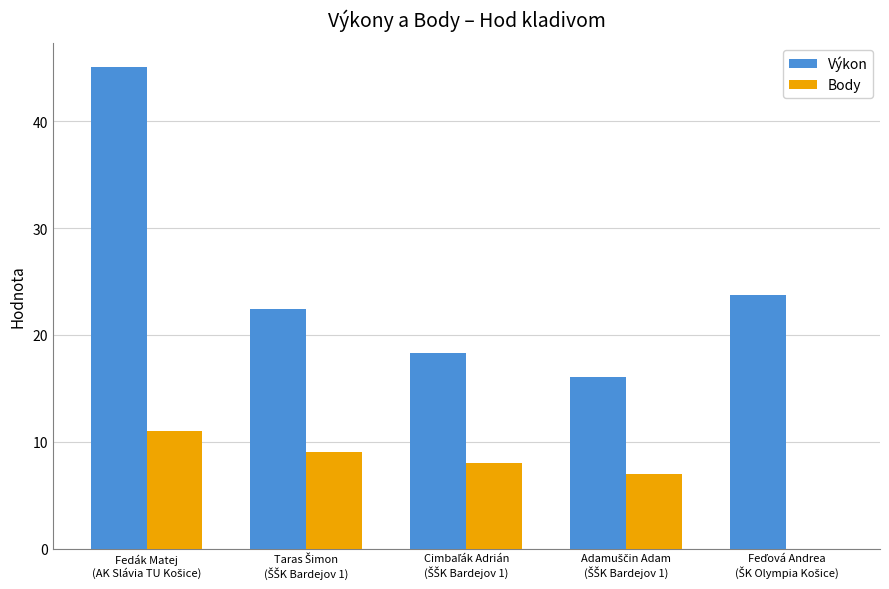

What are all the series names shown in the legend?

Výkon, Body